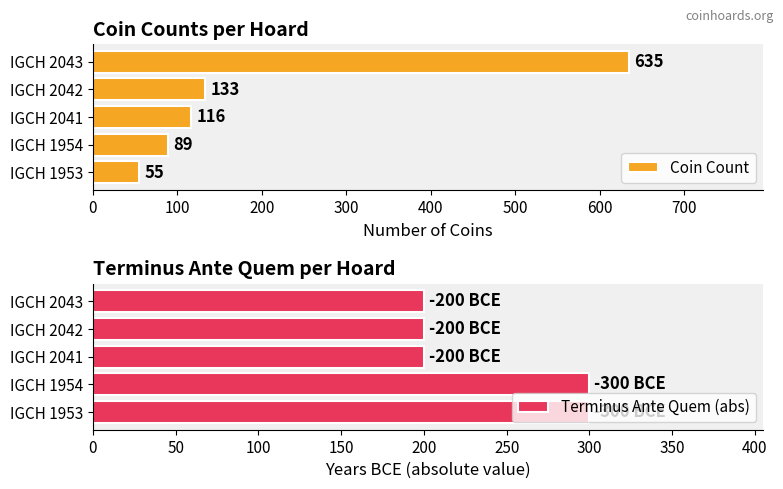

List the series in order of their peak value, lowest first.

Terminus Ante Quem (abs), Coin Count